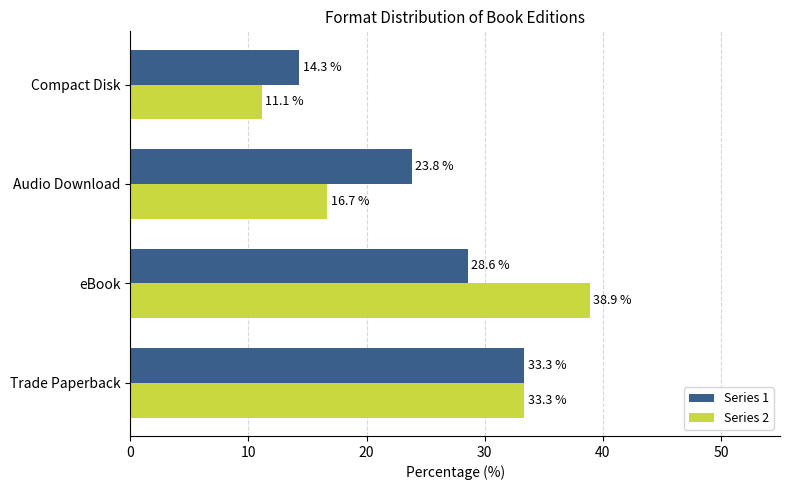

Which label corresponds to the smallest value in the chart?

Compact Disk